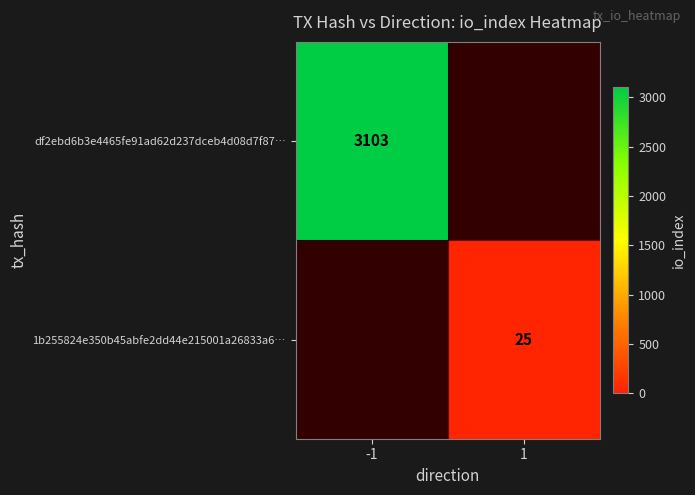

Is the value of 1b255824e350b45abfe2dd44e215001a26833a6… at 1 greater than the value of df2ebd6b3e4465fe91ad62d237dceb4d08d7f87… at -1?

No